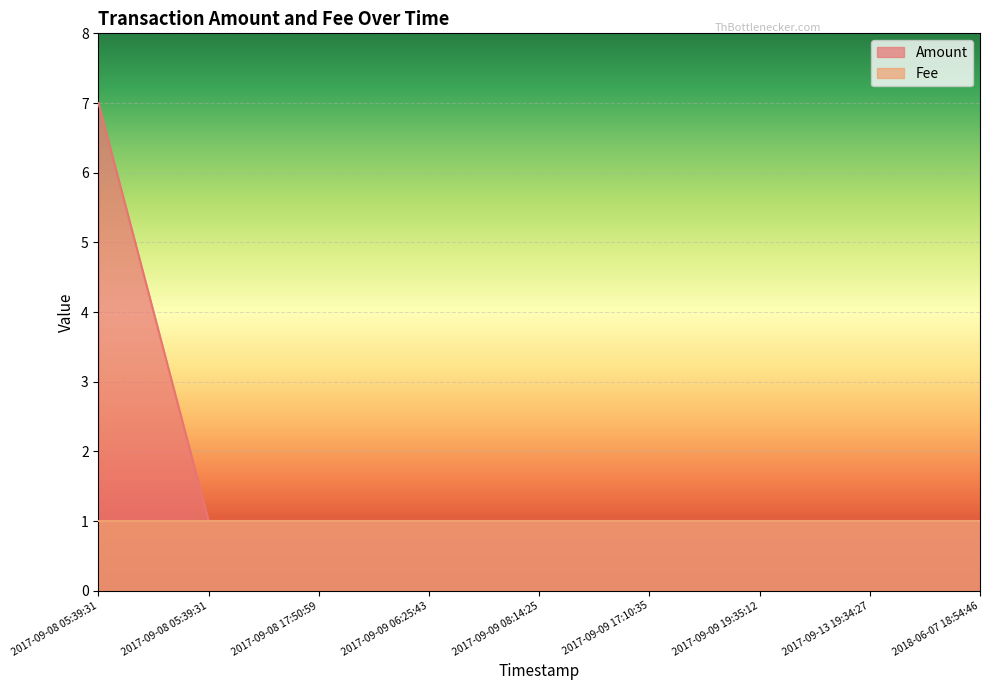

Rank the categories by value from highest to lowest.

2017-09-08 05:39:31, 2017-09-08 05:39:31, 2017-09-08 17:50:59, 2017-09-09 06:25:43, 2017-09-09 08:14:25, 2017-09-09 17:10:35, 2017-09-09 19:35:12, 2017-09-13 19:34:27, 2018-06-07 18:54:46